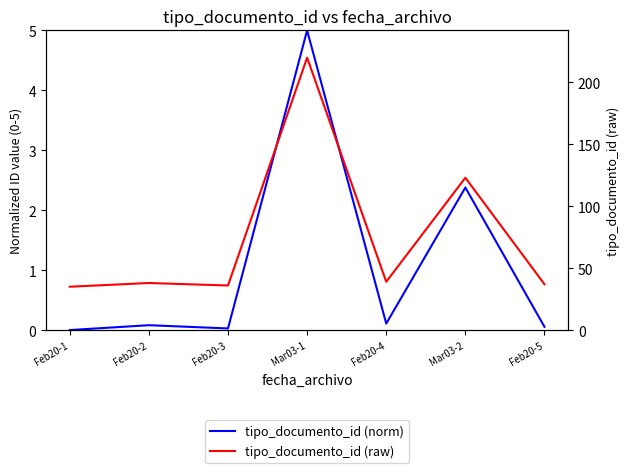

List the labels in order of tipo_documento_id (norm) value, smallest first.

Feb20-1, Feb20-3, Feb20-5, Feb20-2, Feb20-4, Mar03-2, Mar03-1